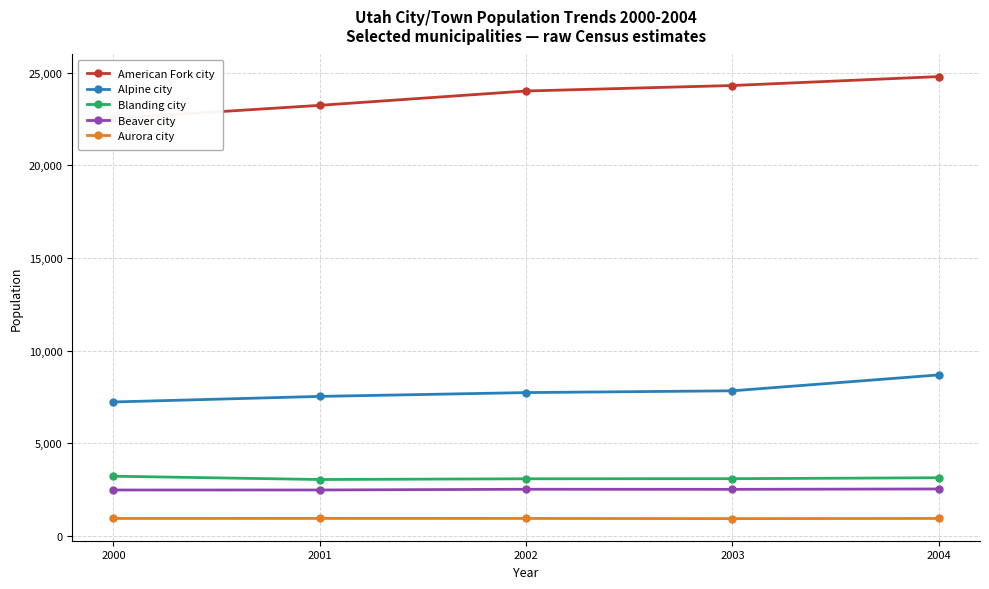

Which series has the largest total across all categories?

American Fork city